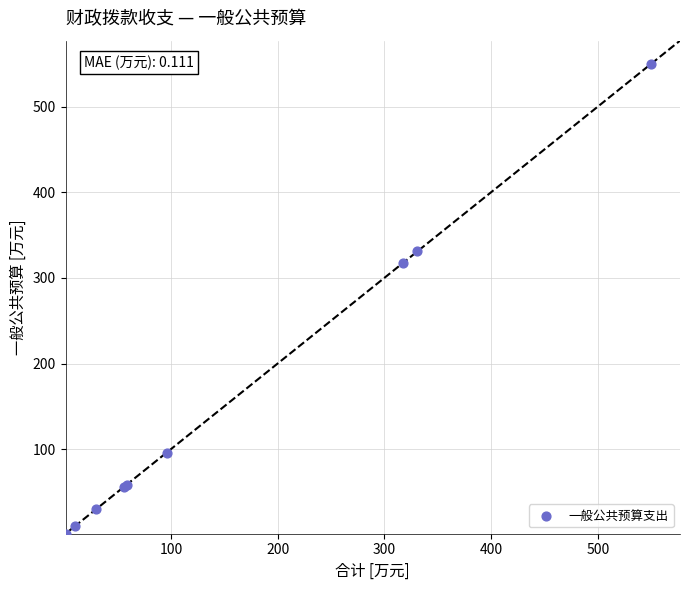

What Y value in the scatter plot is closest to 275?

317.4